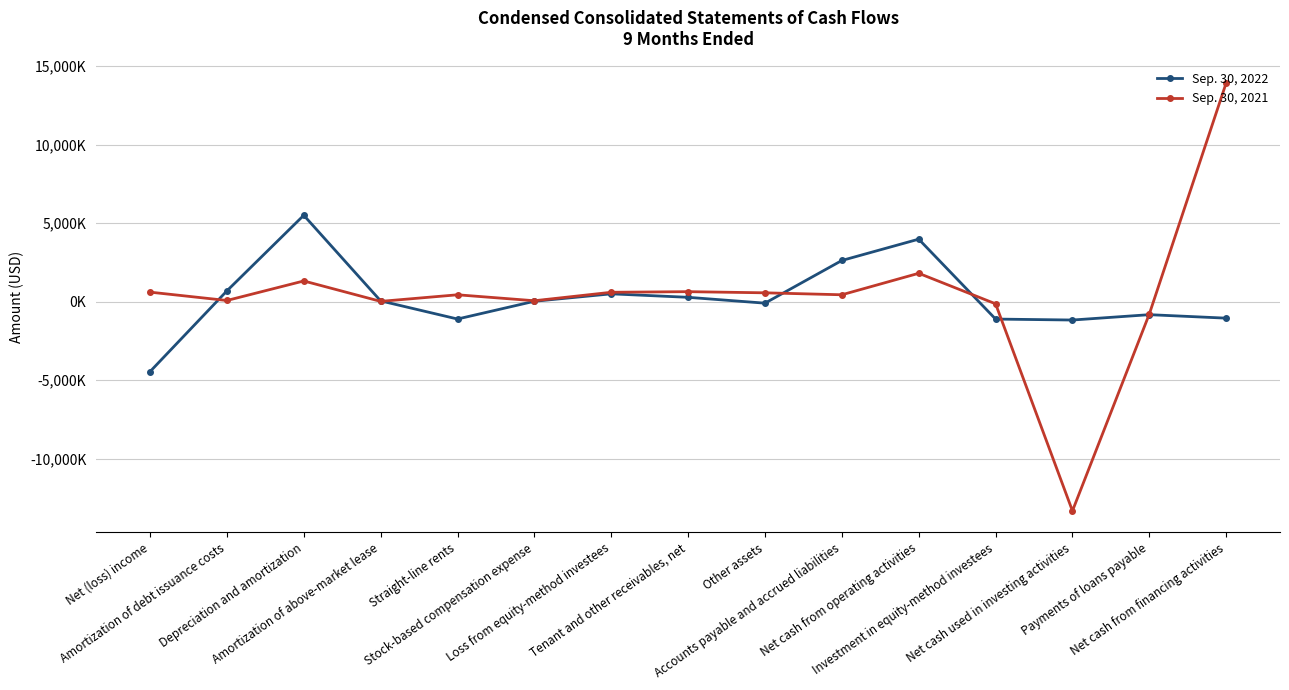

What is the difference between the Sep. 30, 2021 values at Depreciation and amortization and Net cash from operating activities?

488000